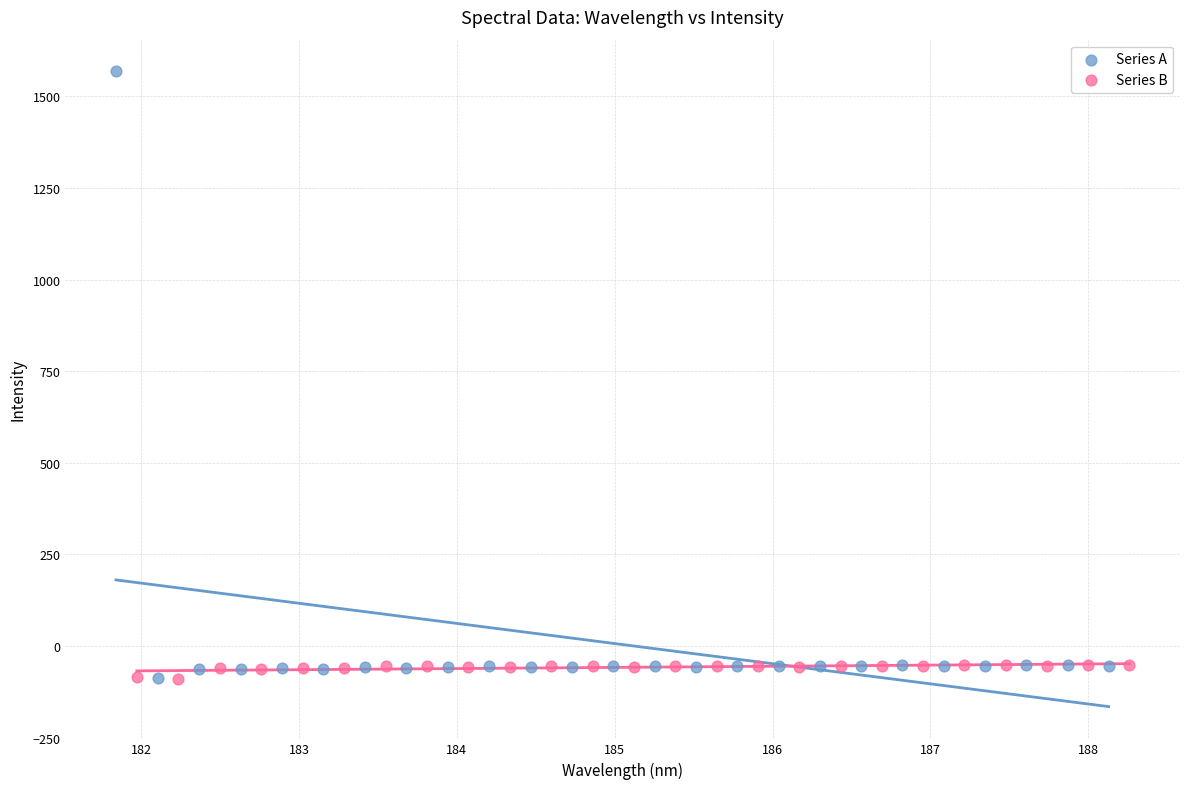

Which series reaches the maximum Y coordinate?

Series A